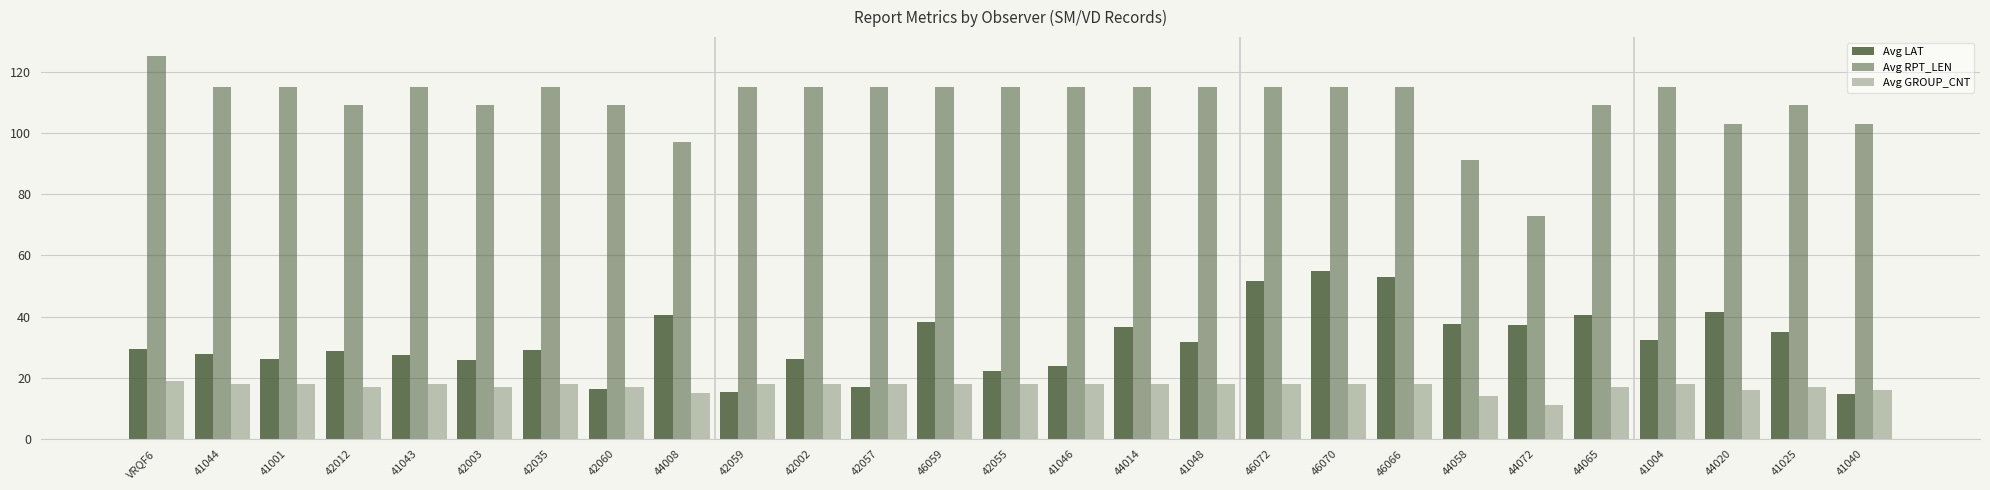

At which label does Avg RPT_LEN reach its peak?

VRQF6